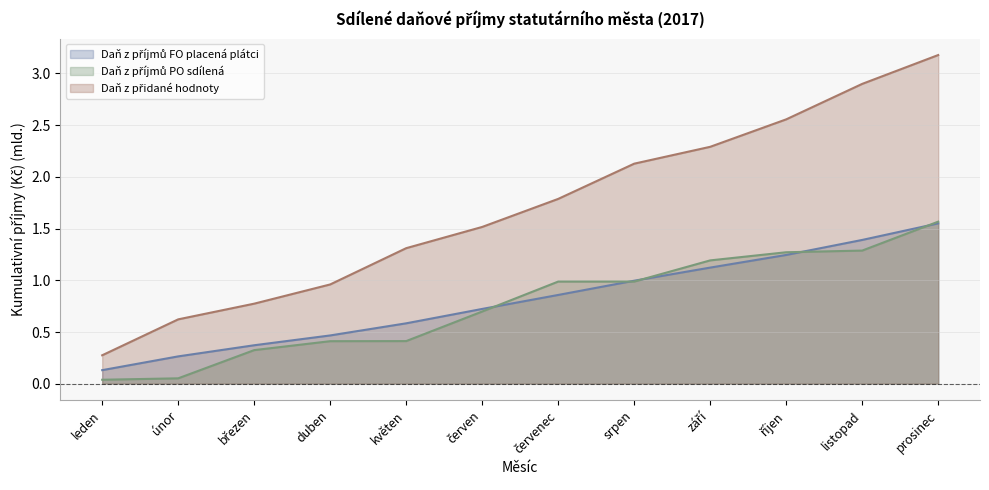

Reading left to right, what are all the values shown in this chart?

Daň z příjmů FO placená plátci: leden=0.1	únor=0.3	březen=0.4	duben=0.5	květen=0.6	červen=0.7	červenec=0.9	srpen=1.0	září=1.1	říjen=1.2	listopad=1.4	prosinec=1.6
Daň z příjmů PO sdílená: leden=0.0	únor=0.1	březen=0.3	duben=0.4	květen=0.4	červen=0.7	červenec=1.0	srpen=1.0	září=1.2	říjen=1.3	listopad=1.3	prosinec=1.6
Daň z přidané hodnoty: leden=0.3	únor=0.6	březen=0.8	duben=1.0	květen=1.3	červen=1.5	červenec=1.8	srpen=2.1	září=2.3	říjen=2.6	listopad=2.9	prosinec=3.2